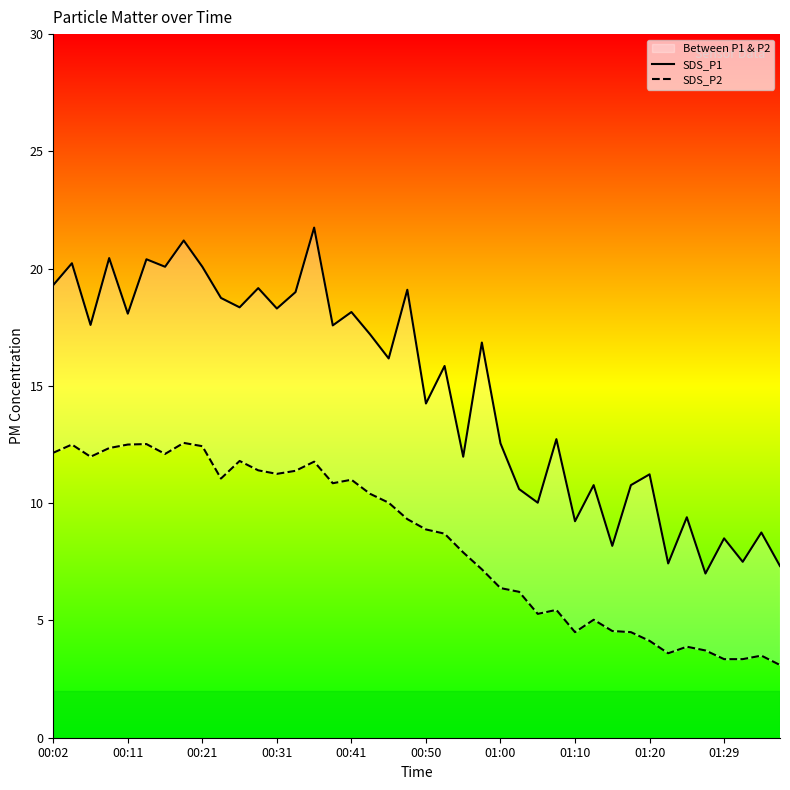

What is the value of the SDS_P1 point at the 39th from the left?

8.8